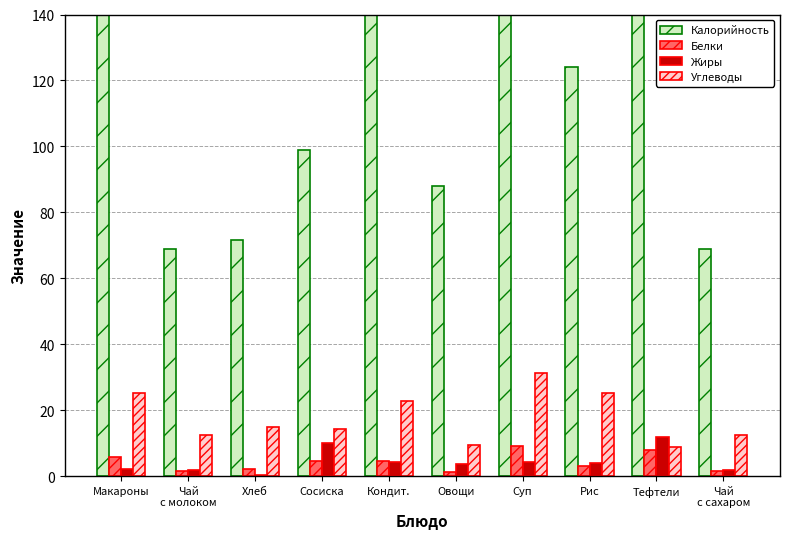

Reading right to left, list all the values displayed in this chart.

Калорийность: Чай
с сахаром=69.0	Тефтели=279.0	Рис=124.0	Суп=185.0	Овощи=88.0	Кондит.=156.0	Сосиска=99.0	Хлеб=71.7	Чай
с молоком=69.0	Макароны=188.0
Белки: Чай
с сахаром=1.6	Тефтели=7.9	Рис=3.1	Суп=9.2	Овощи=1.4	Кондит.=4.6	Сосиска=4.7	Хлеб=2.3	Чай
с молоком=1.6	Макароны=5.8
Жиры: Чай
с сахаром=1.8	Тефтели=11.8	Рис=4.1	Суп=4.3	Овощи=3.6	Кондит.=4.3	Сосиска=10.0	Хлеб=0.2	Чай
с молоком=1.8	Макароны=2.3
Углеводы: Чай
с сахаром=12.4	Тефтели=8.9	Рис=25.1	Суп=31.4	Овощи=9.3	Кондит.=22.9	Сосиска=14.4	Хлеб=14.8	Чай
с молоком=12.4	Макароны=25.1